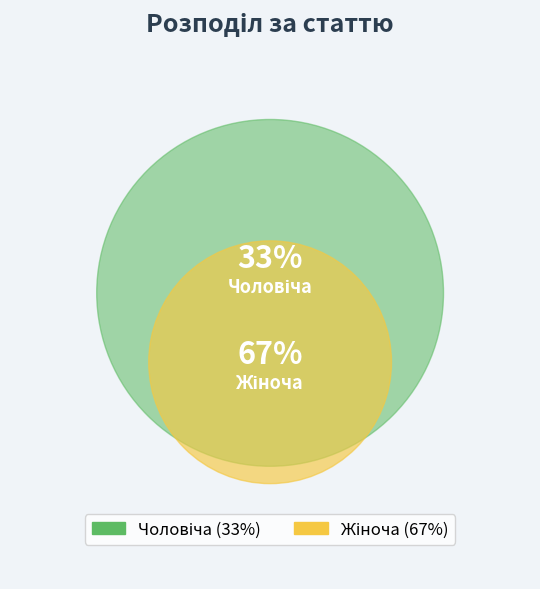

Which slice is the largest?

Жіноча